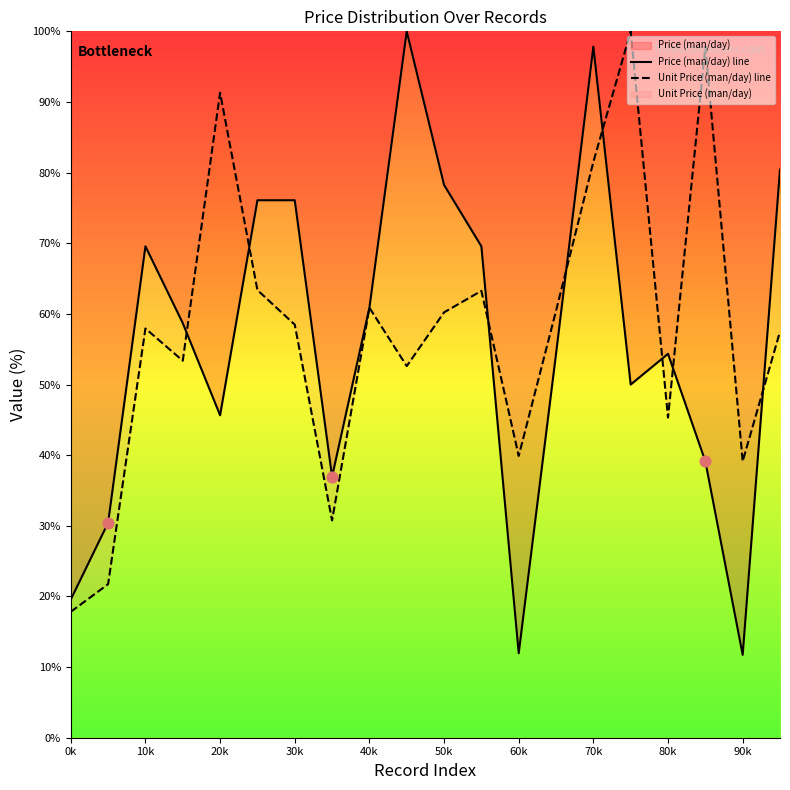

Which series reaches the maximum Y coordinate?

Price (man/day) line